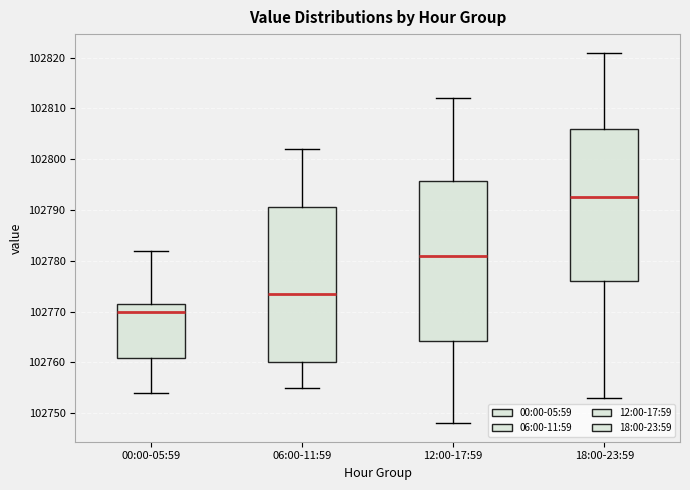

Reading left to right, transcribe this box plot: for each box, give where its median line is, the range the box spans, and where its two whiskers end, as read against the y-axis. The values are not printed on the chart, so give them approximately, as read against the axis.

00:00-05:59: median 102770, box 102761 to 102772, whiskers 102754 to 102782
06:00-11:59: median 102774, box 102760 to 102791, whiskers 102755 to 102802
12:00-17:59: median 102781, box 102764 to 102796, whiskers 102748 to 102812
18:00-23:59: median 102793, box 102776 to 102806, whiskers 102753 to 102821